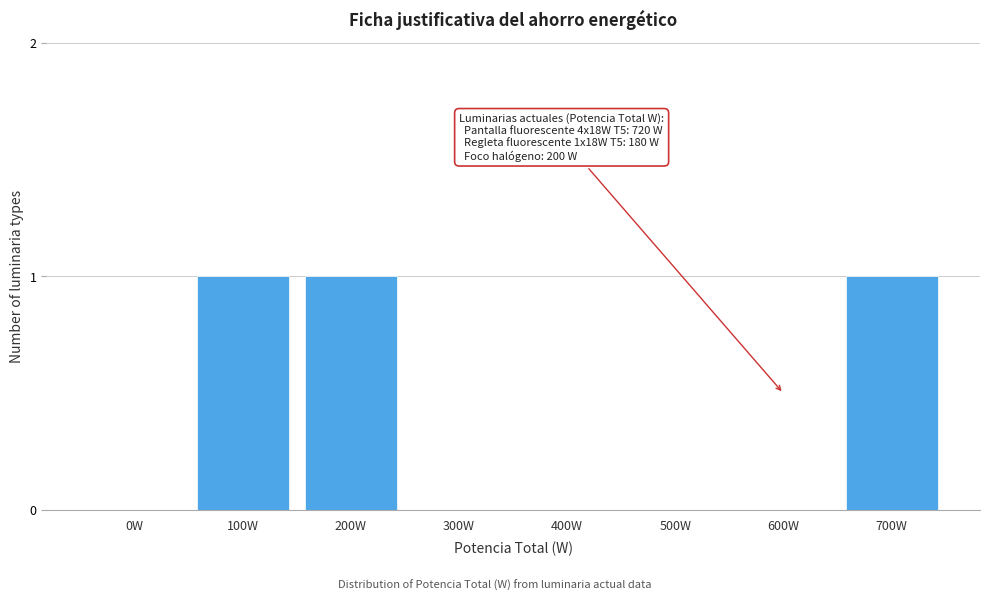

Reading left to right, list all the values displayed in this chart.

0W=0	100W=1	200W=1	300W=0	400W=0	500W=0	600W=0	700W=1